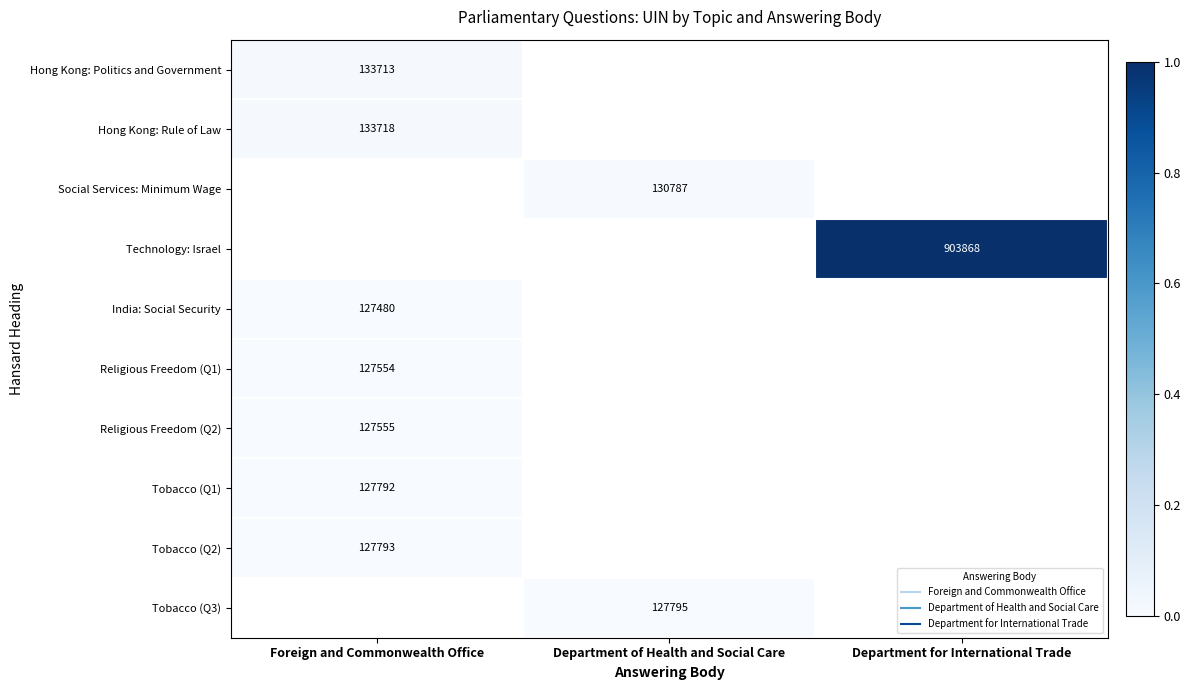

Rank the series at Department of Health and Social Care from highest to lowest value.

Hong Kong: Politics and Government, Hong Kong: Rule of Law, Social Services: Minimum Wage, Technology: Israel, India: Social Security, Religious Freedom (Q1), Religious Freedom (Q2), Tobacco (Q1), Tobacco (Q2), Tobacco (Q3)